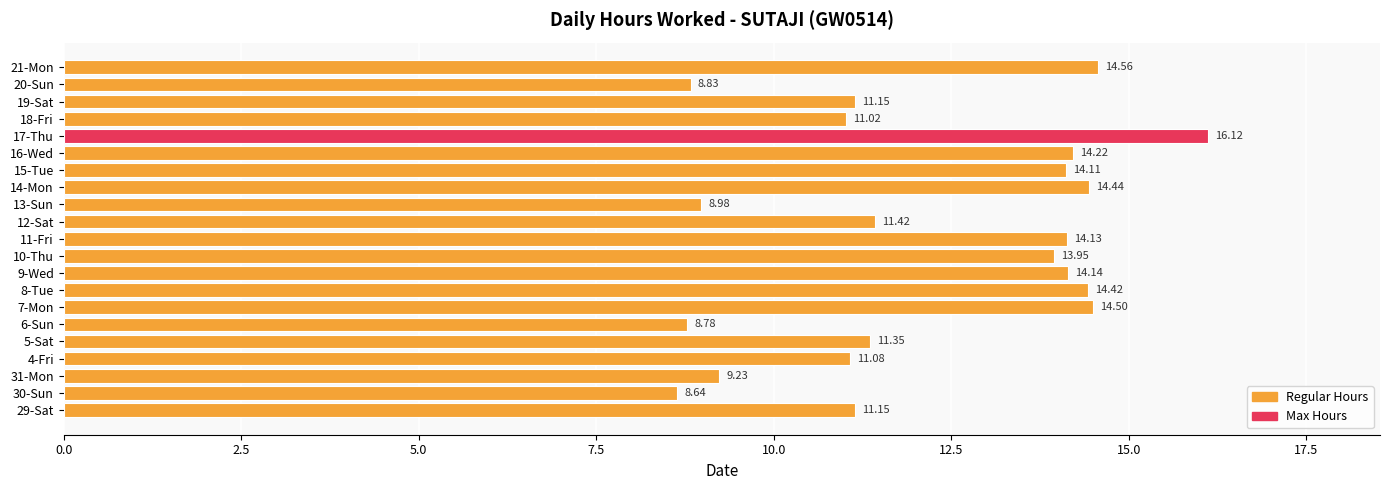

What is the change in value from 12-Sat to 20-Sun?

-2.6